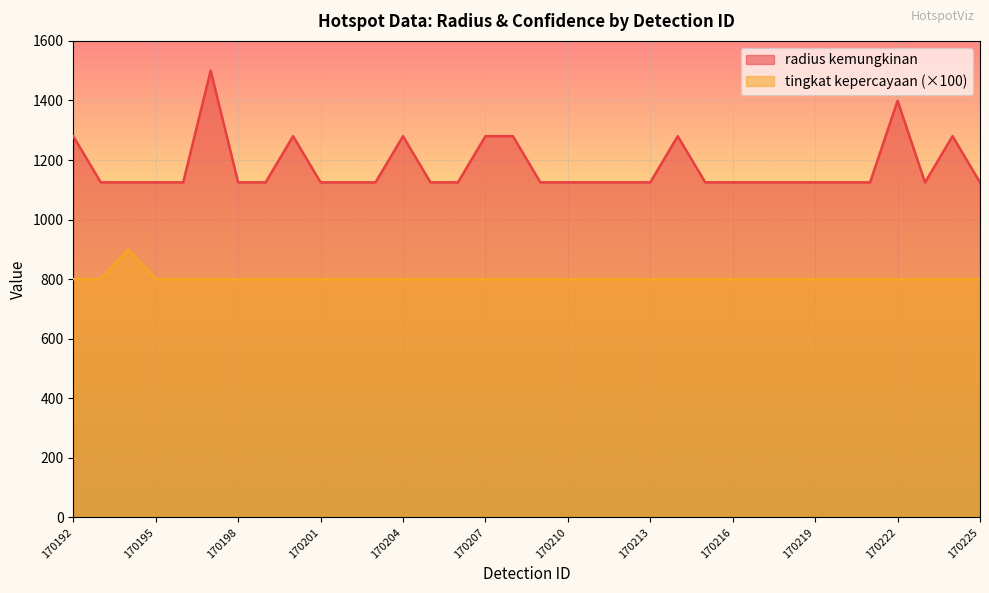

What is the smallest value displayed?

800